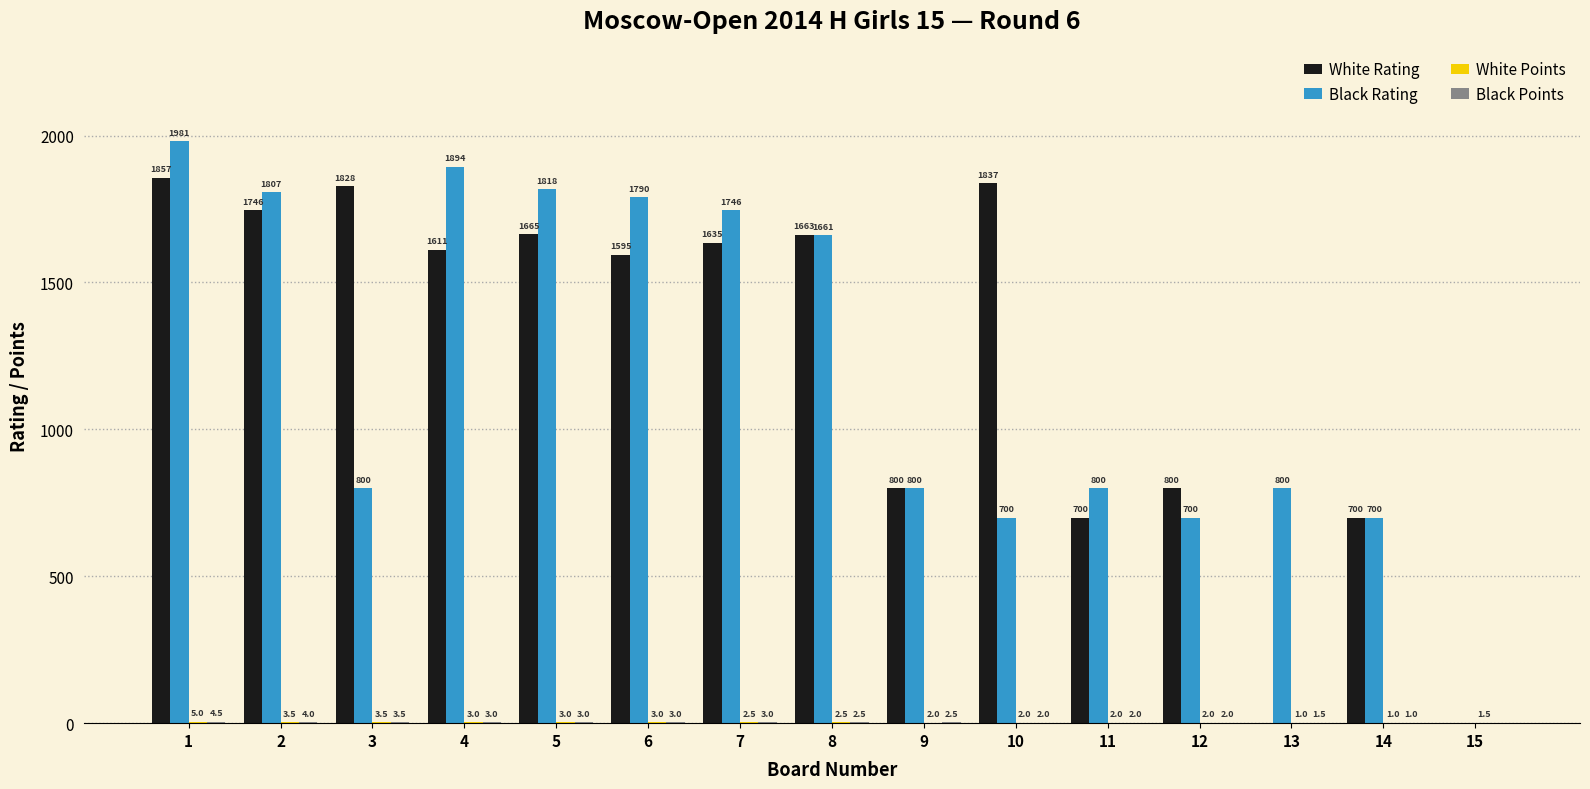

What is the highest value of the Black Rating series?

1981.0